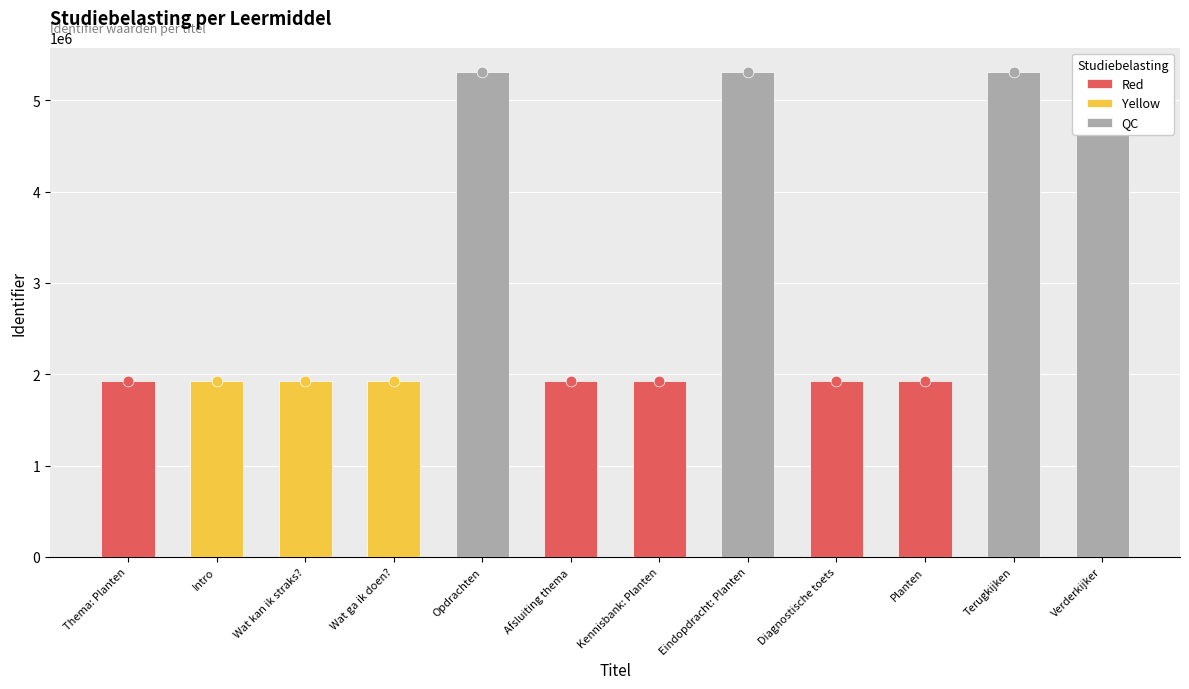

Which has a higher value, Verderkijker or Wat ga ik doen??

Verderkijker